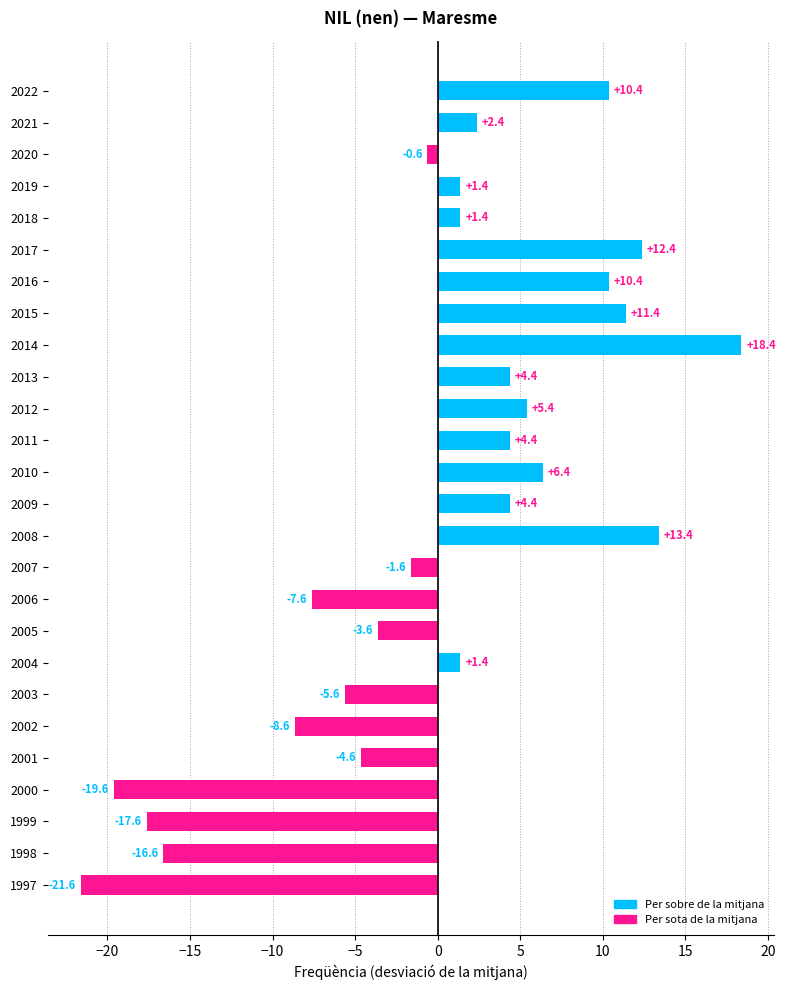

The value at 2012 is 1.4. True or false?

False